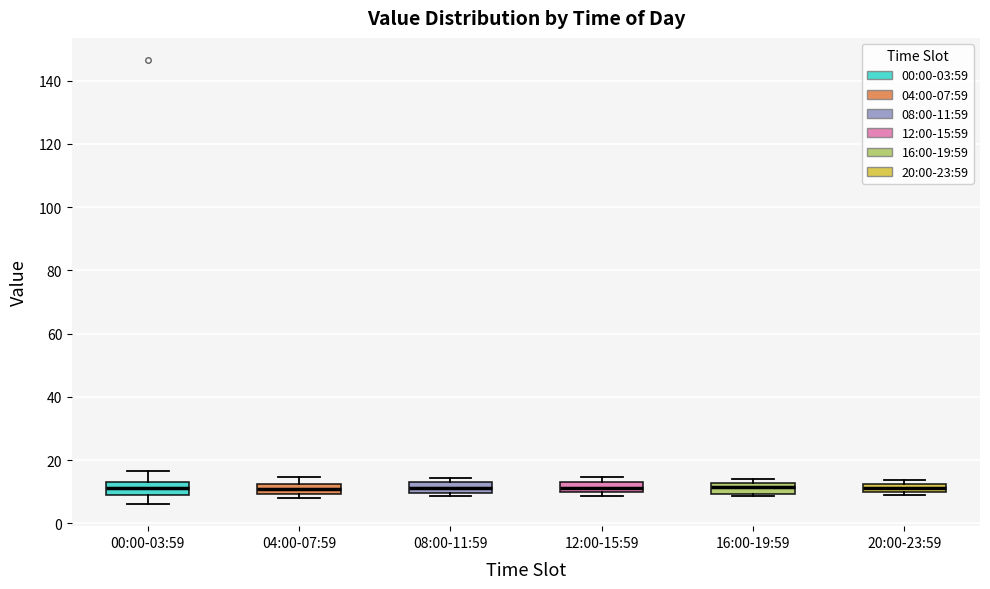

Where is the upper edge of the box for 04:00-07:59 on the y-axis? The values are not printed on the chart, so give them approximately, as read against the axis.

12